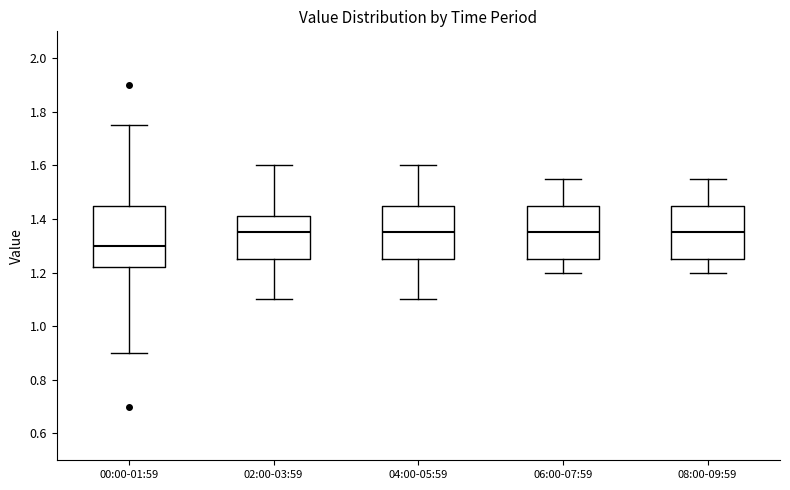

Reading left to right, read every box against the y-axis: the position of its median line, the range the box covers, and the ends of its whiskers. The values are not printed on the chart, so give them approximately, as read against the axis.

00:00-01:59: median 1.30, box 1.22 to 1.46, whiskers 0.90 to 1.76
02:00-03:59: median 1.36, box 1.26 to 1.42, whiskers 1.10 to 1.60
04:00-05:59: median 1.36, box 1.26 to 1.46, whiskers 1.10 to 1.60
06:00-07:59: median 1.36, box 1.26 to 1.46, whiskers 1.20 to 1.56
08:00-09:59: median 1.36, box 1.26 to 1.46, whiskers 1.20 to 1.56